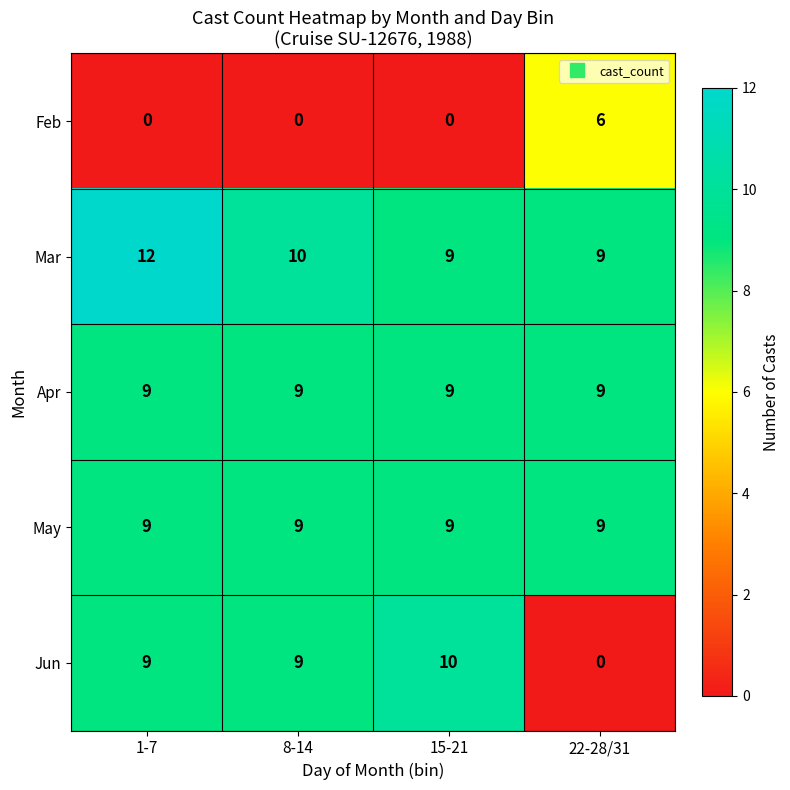

Reading left to right, transcribe all the data shown in this chart.

Feb: 0	0	0	6
Mar: 12	10	9	9
Apr: 9	9	9	9
May: 9	9	9	9
Jun: 9	9	10	0